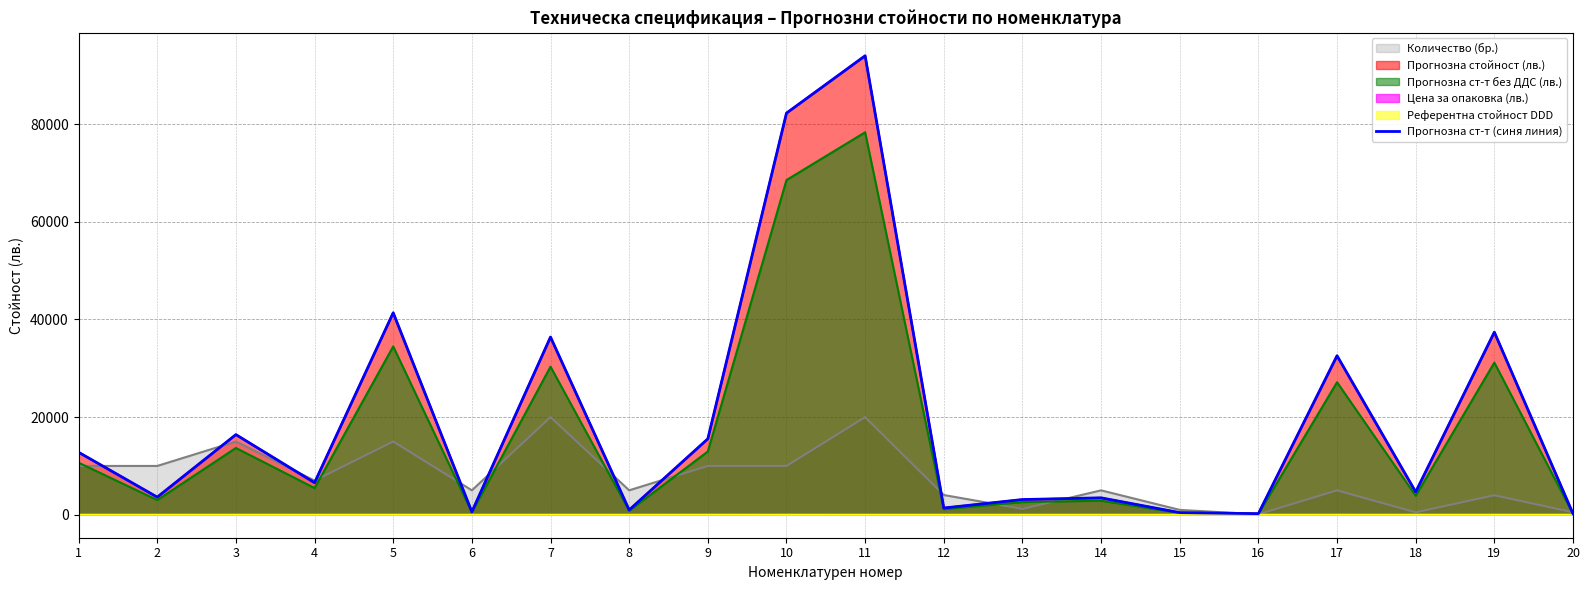

Approximately how many times larger is the value at 1 compared to 20?

57.0